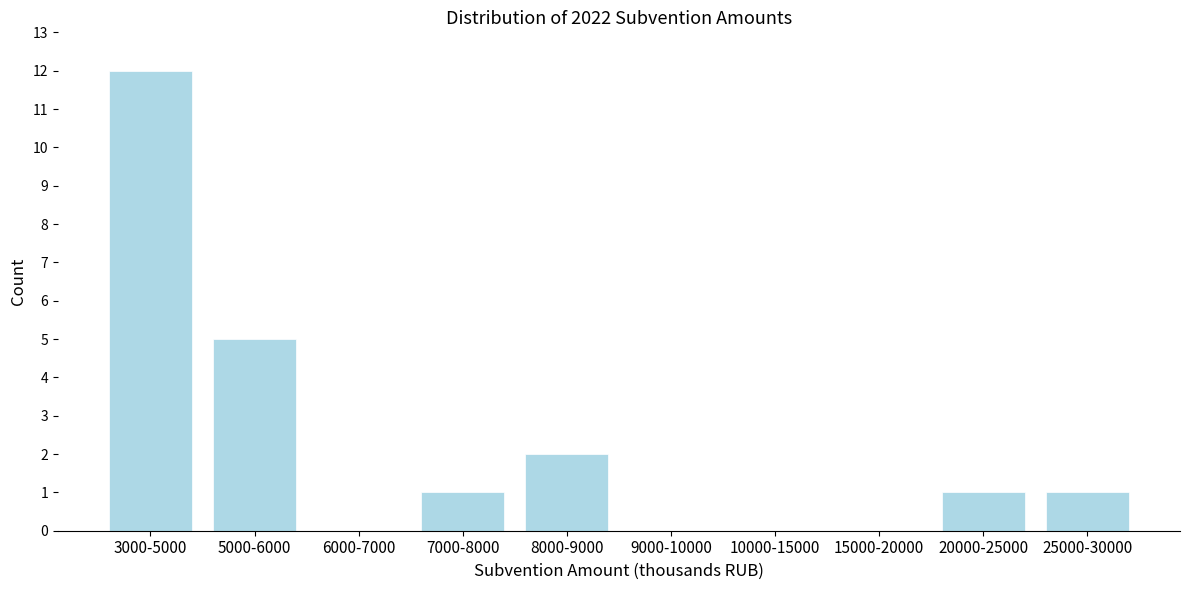

Reading left to right, list all the values displayed in this chart.

3000-5000=12	5000-6000=5	6000-7000=0	7000-8000=1	8000-9000=2	9000-10000=0	10000-15000=0	15000-20000=0	20000-25000=1	25000-30000=1